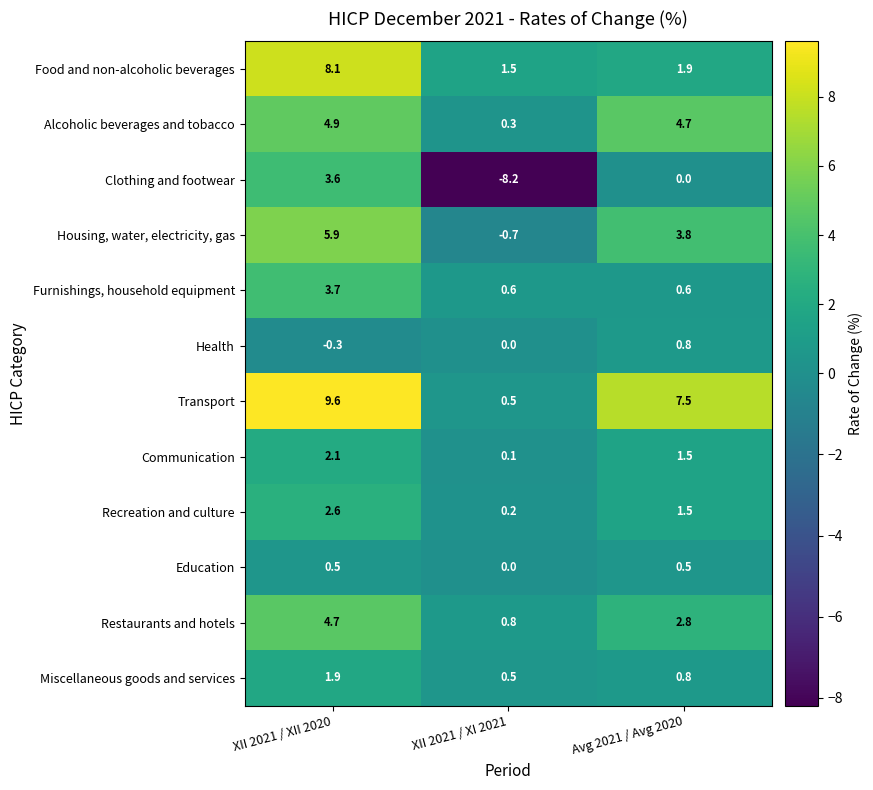

Rank the series at XII 2021 / XII 2020 from lowest to highest value.

Health, Education, Miscellaneous goods and services, Communication, Recreation and culture, Clothing and footwear, Furnishings, household equipment, Restaurants and hotels, Alcoholic beverages and tobacco, Housing, water, electricity, gas, Food and non-alcoholic beverages, Transport